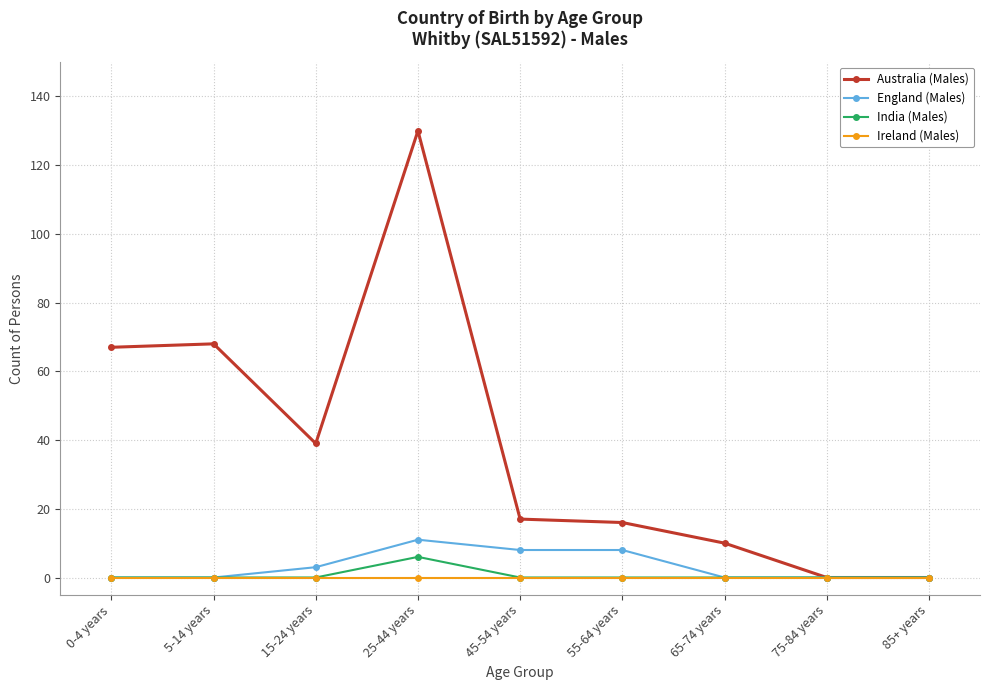

The India (Males) series shows 0 at 5-14 years. True or false?

True